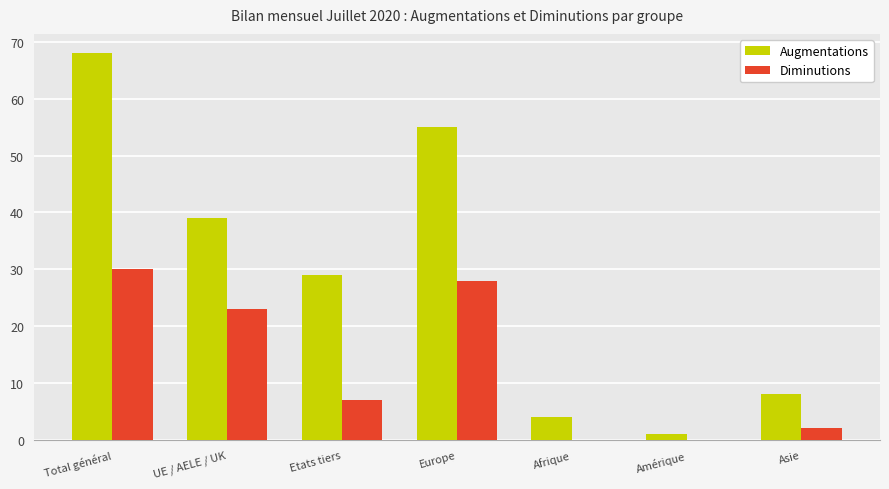

What is the greatest value displayed?

68